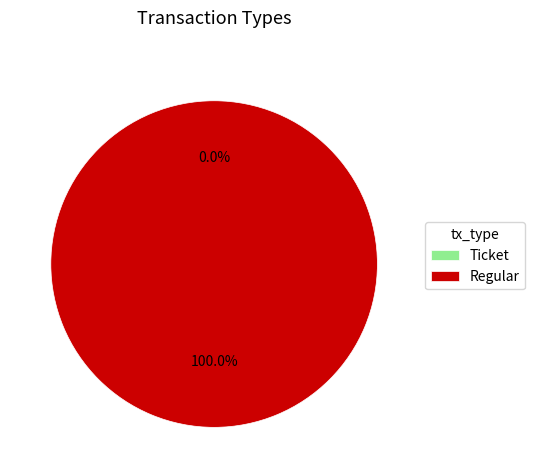

Is it true that Ticket is 1% of the pie?

False